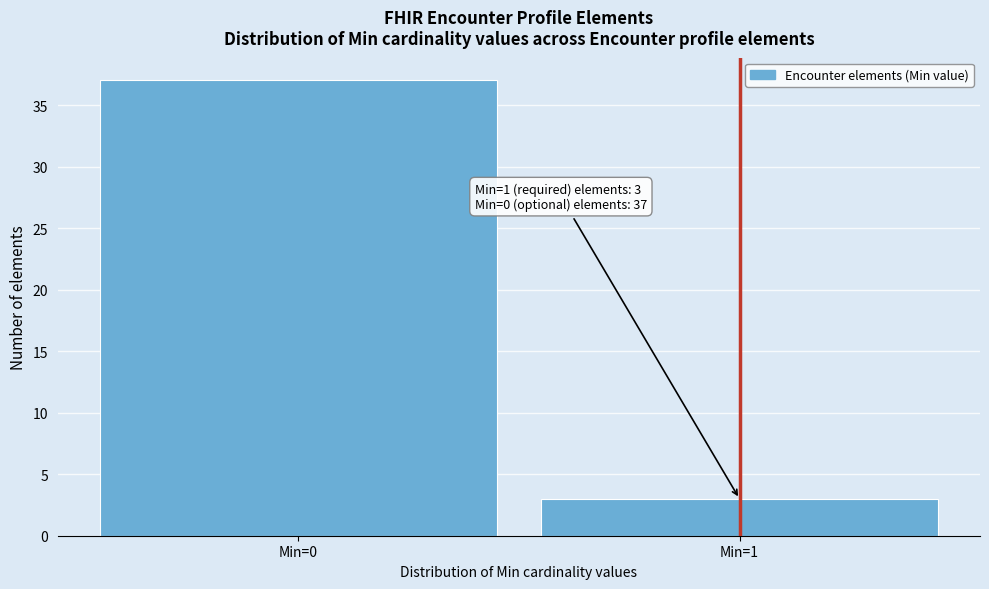

Reading left to right, list all the values displayed in this chart.

37	3